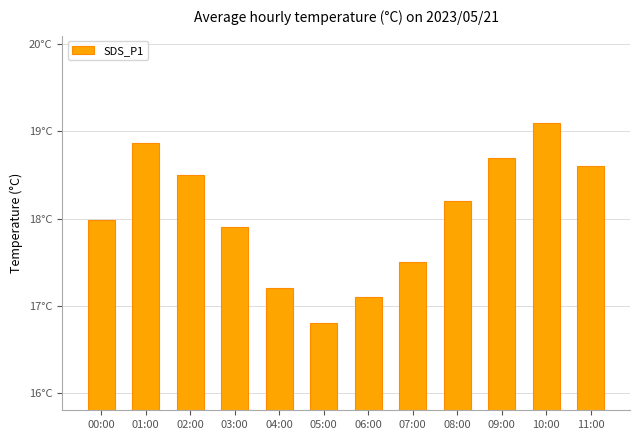

What is the difference between the maximum and second lowest values?

2.0